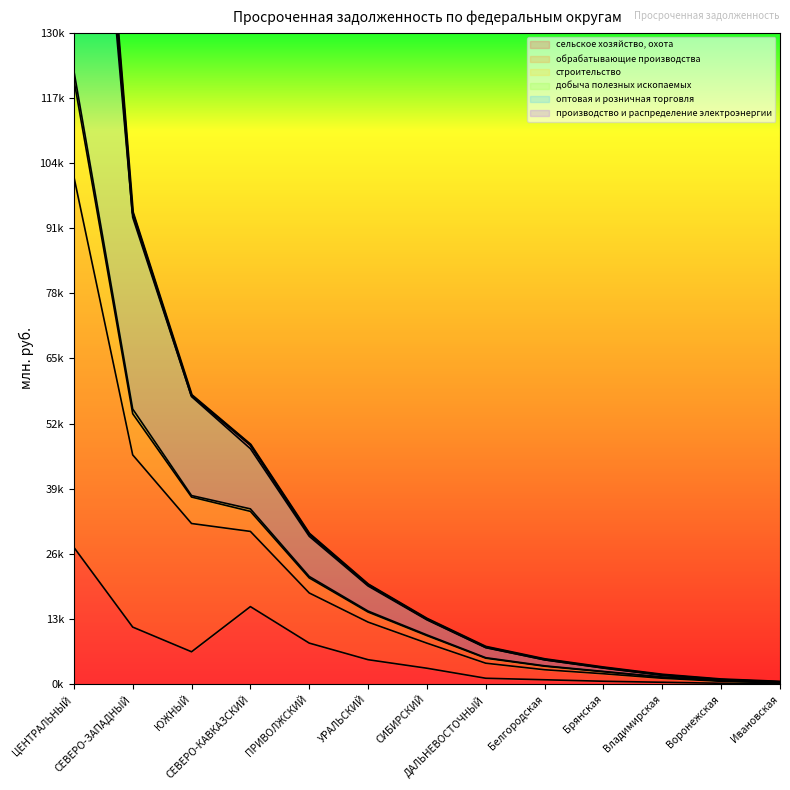

True or false: сельское хозяйство, охота and строительство intersect in this chart.

False